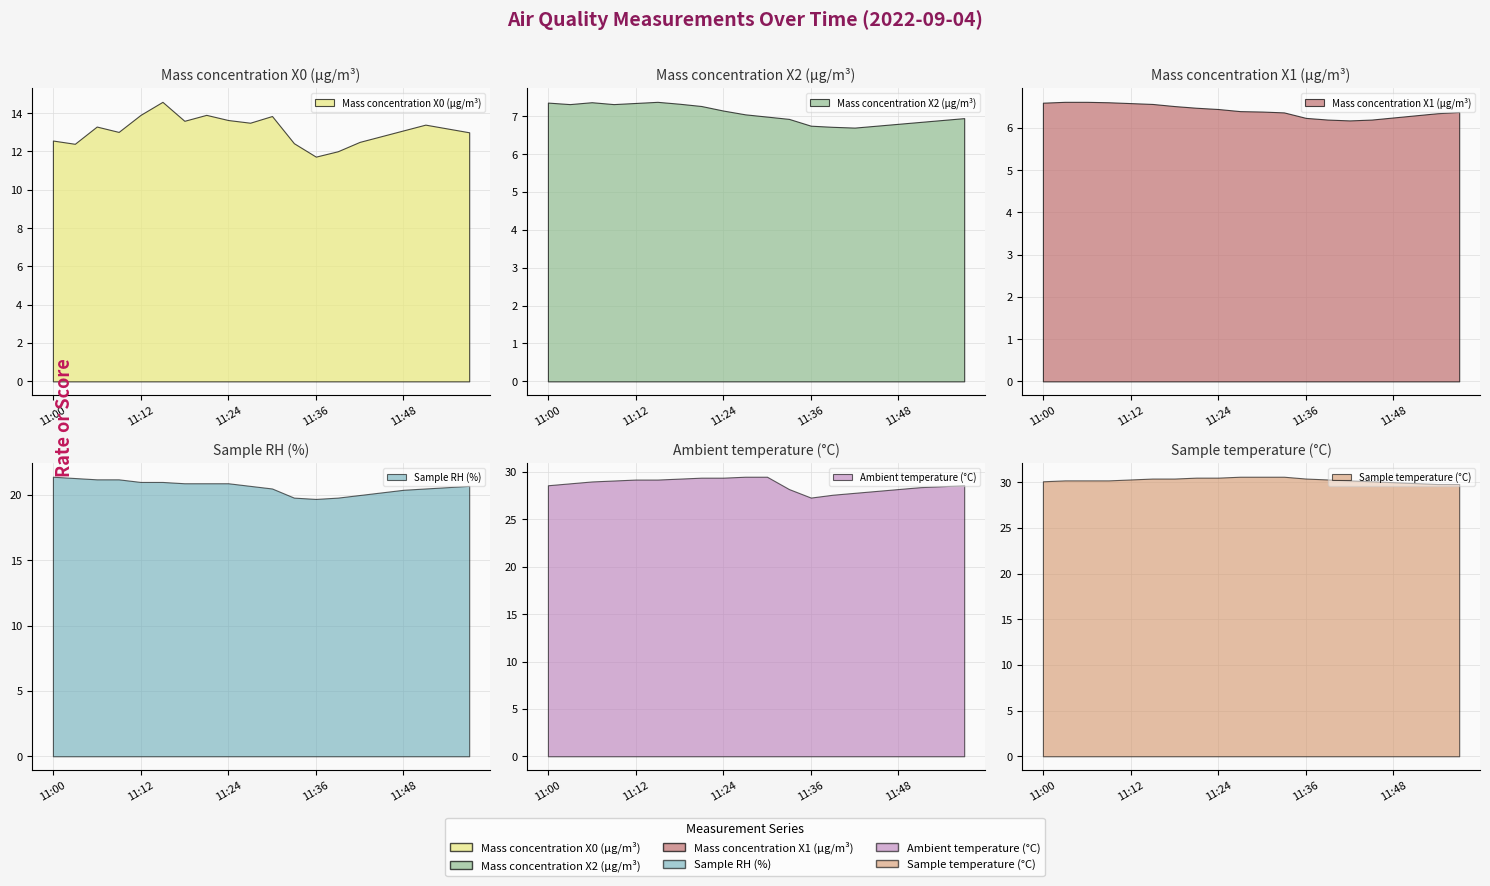

Rank the series at 11:39 from lowest to highest value.

Mass concentration X1 (μg/m³), Mass concentration X2 (μg/m³), Mass concentration X0 (μg/m³), Sample RH (%), Ambient temperature (°C), Sample temperature (°C)